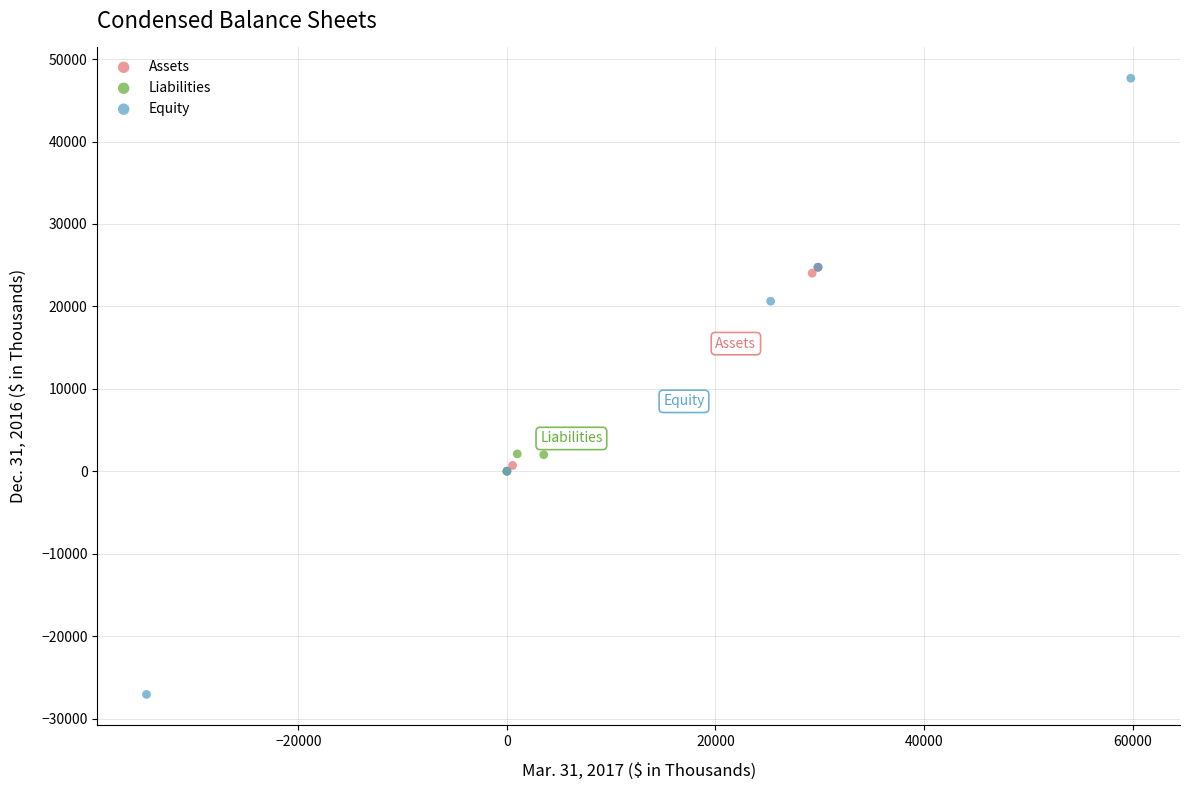

Which series contains the lowest Y value?

Equity